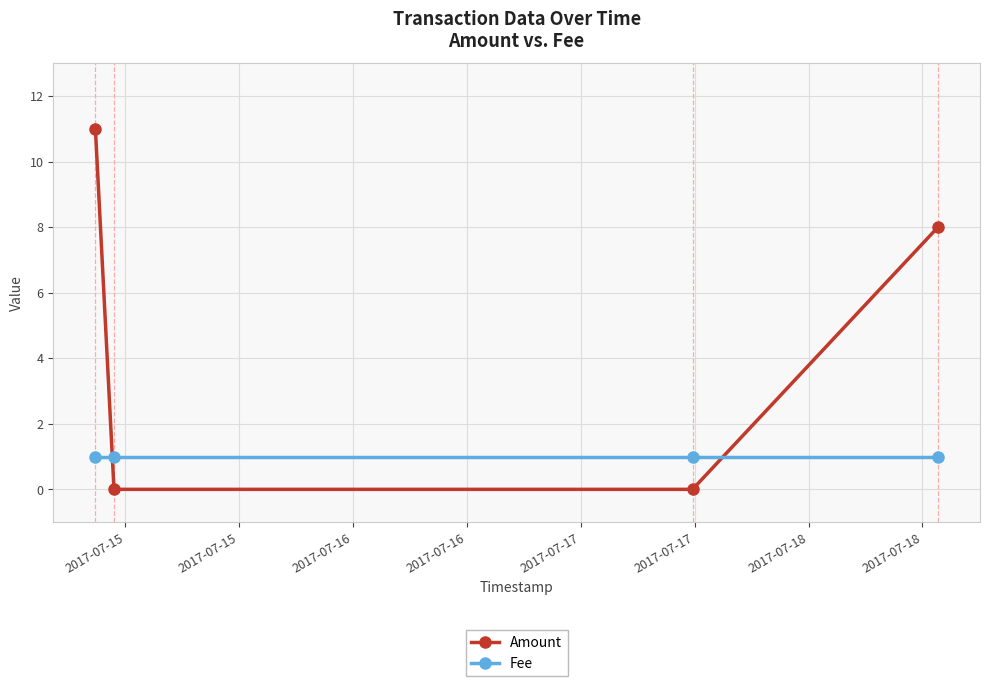

True or false: Amount has more than 0 points higher than both neighbors.

False